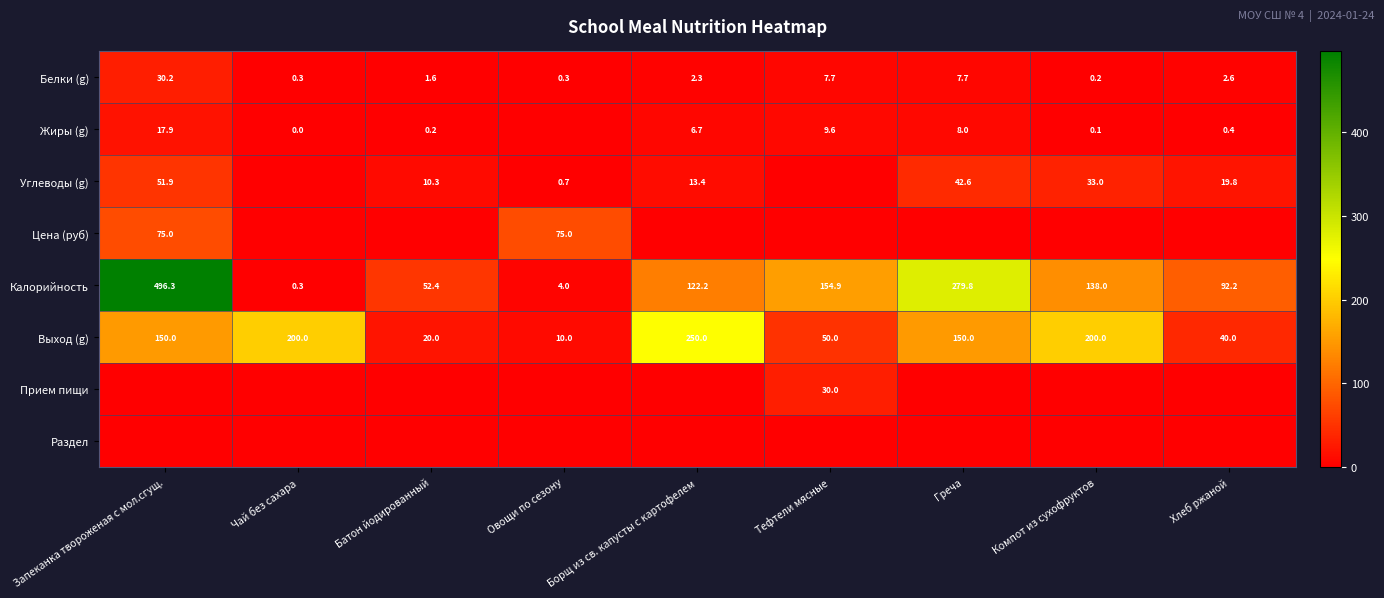

The Углеводы (g) series shows 55.9 at Греча. True or false?

False